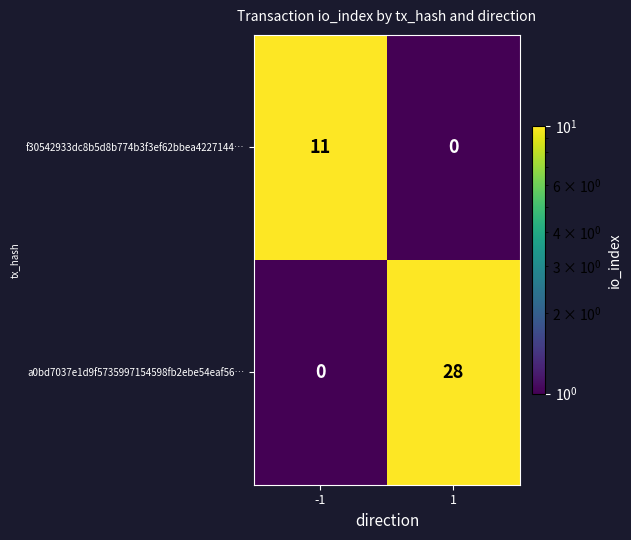

Reading left to right, transcribe all the data shown in this chart.

f30542933dc8b5d8b774b3f3ef62bbea4227144…: -1=11	1=0
a0bd7037e1d9f5735997154598fb2ebe54eaf56…: -1=0	1=28